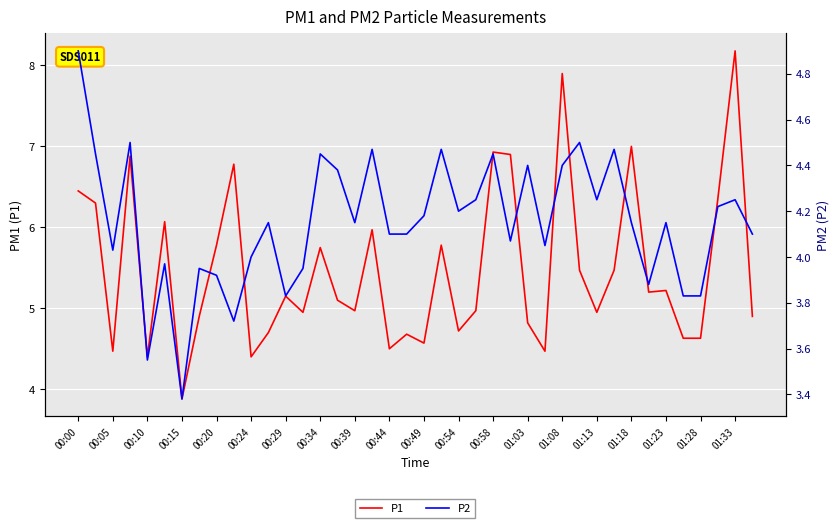

In P2, how many points are lower than both neighbors (excluding endpoints)?

11